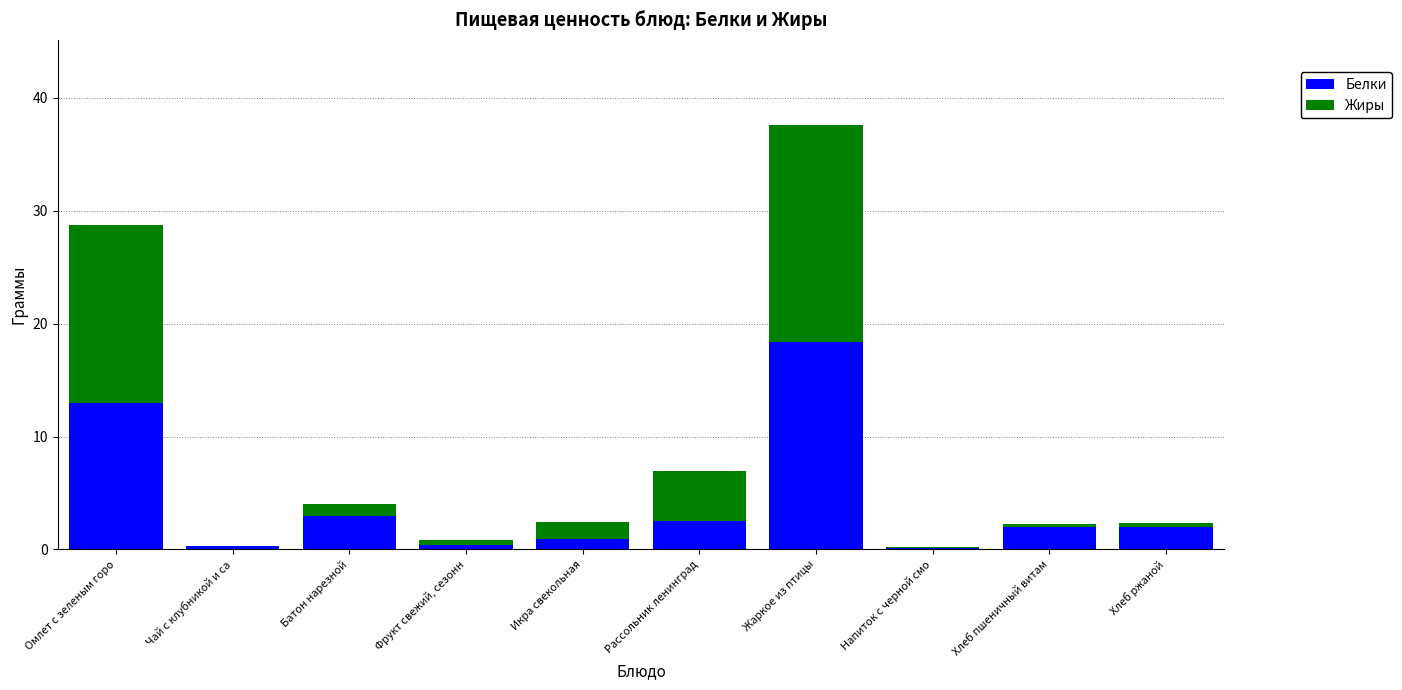

Does the chart contain stacked bars?

Yes